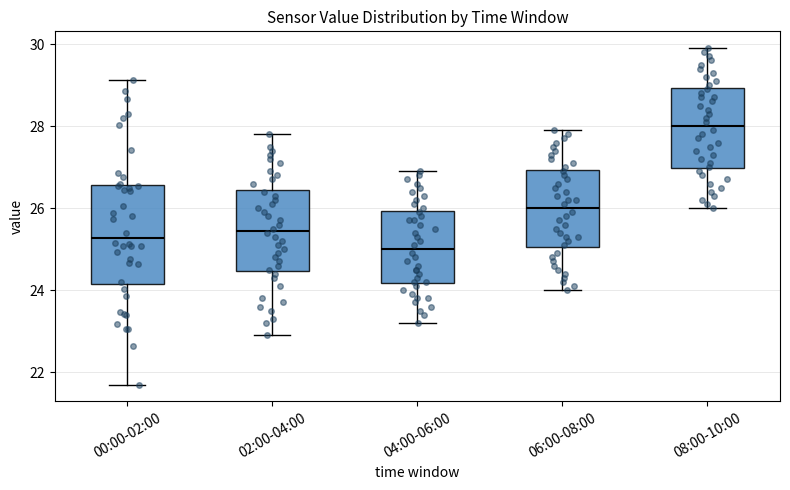

Reading left to right, transcribe this box plot: for each box, give where its median line is, the range the box spans, and where its two whiskers end, as read against the y-axis. The values are not printed on the chart, so give them approximately, as read against the axis.

00:00-02:00: median 25.2, box 24.2 to 26.6, whiskers 21.8 to 29.2
02:00-04:00: median 25.4, box 24.4 to 26.4, whiskers 23.0 to 27.8
04:00-06:00: median 25.0, box 24.2 to 26.0, whiskers 23.2 to 27.0
06:00-08:00: median 26.0, box 25.0 to 27.0, whiskers 24.0 to 28.0
08:00-10:00: median 28.0, box 27.0 to 29.0, whiskers 26.0 to 30.0